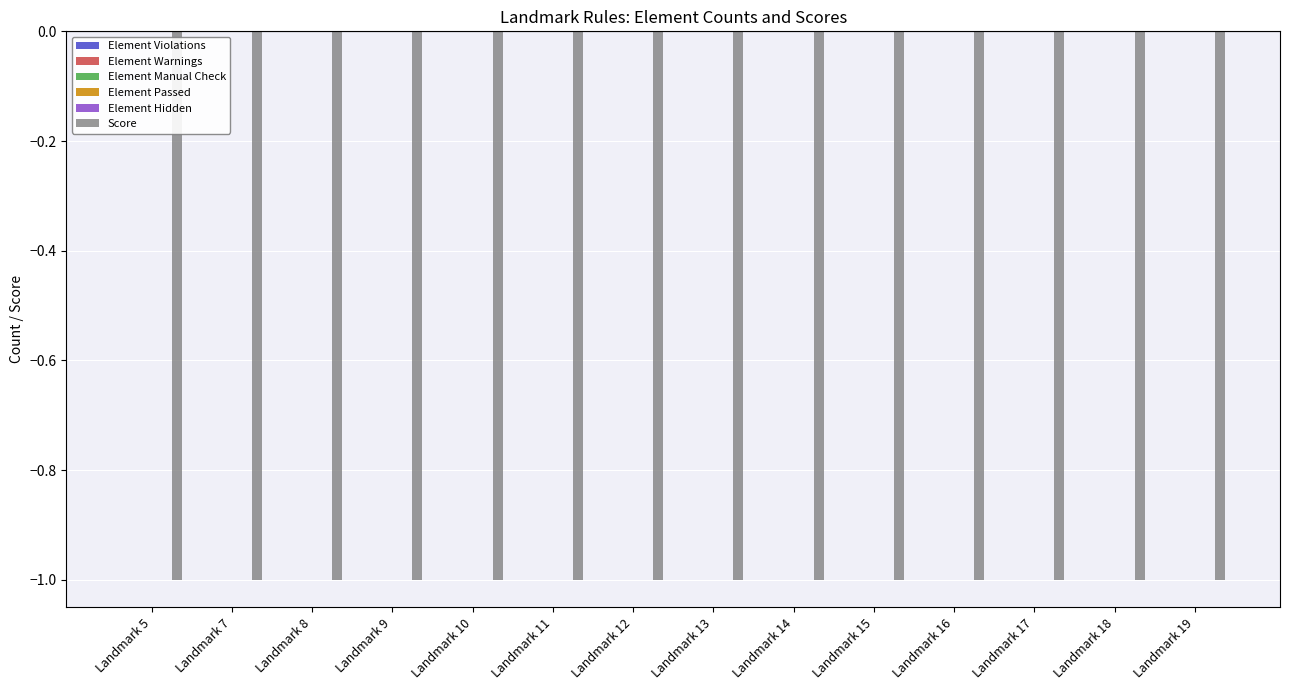

What are all the series names shown in the legend?

Element Violations, Element Warnings, Element Manual Check, Element Passed, Element Hidden, Score